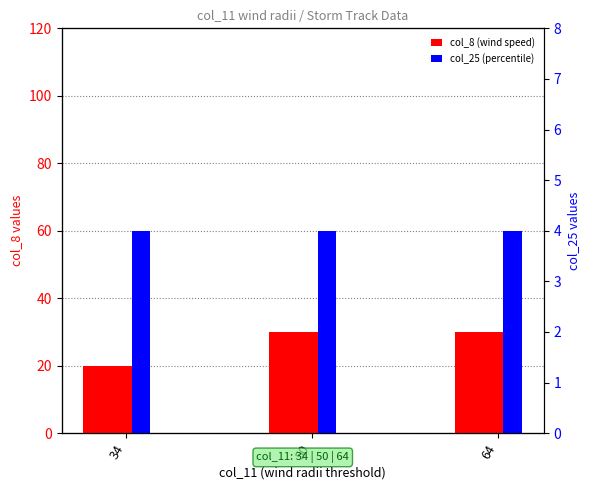

Which series has the widest spread of values?

col_8 (wind speed)